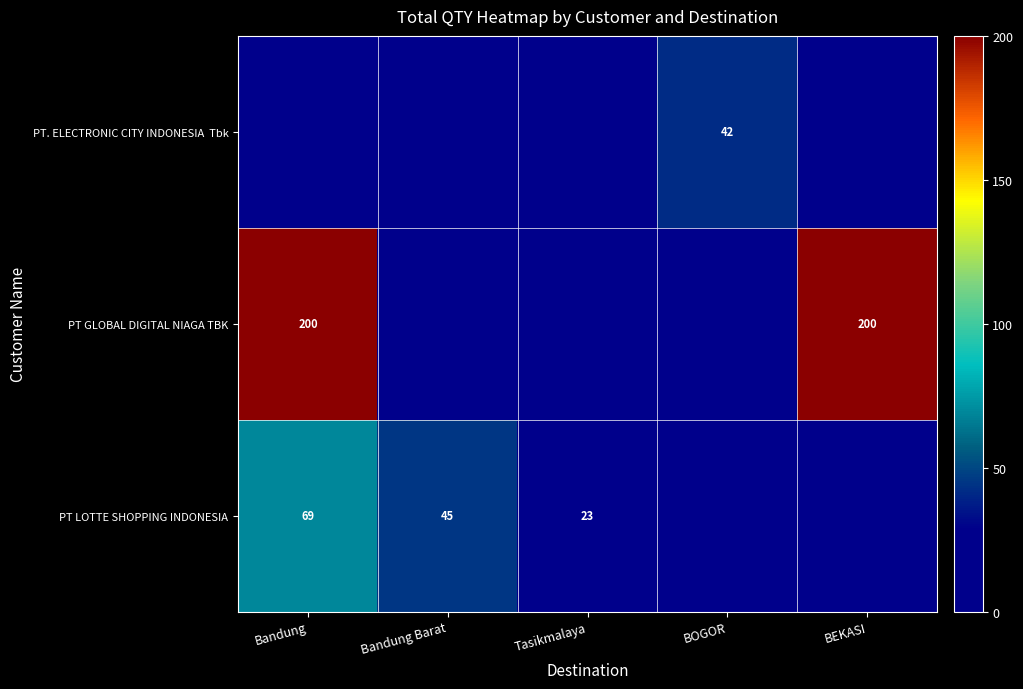

The value of PT GLOBAL DIGITAL NIAGA TBK at Bandung is 67. True or false?

False